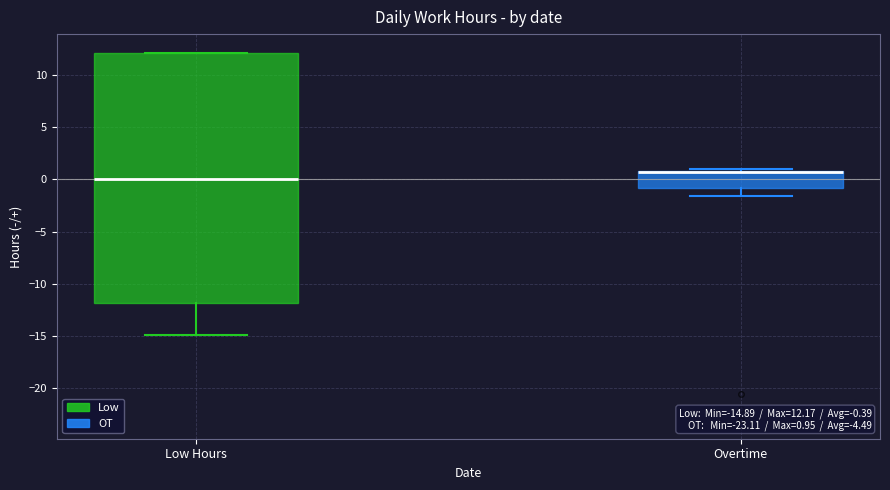

Which box is the tallest, from its lower edge to its upper edge?

Low Hours